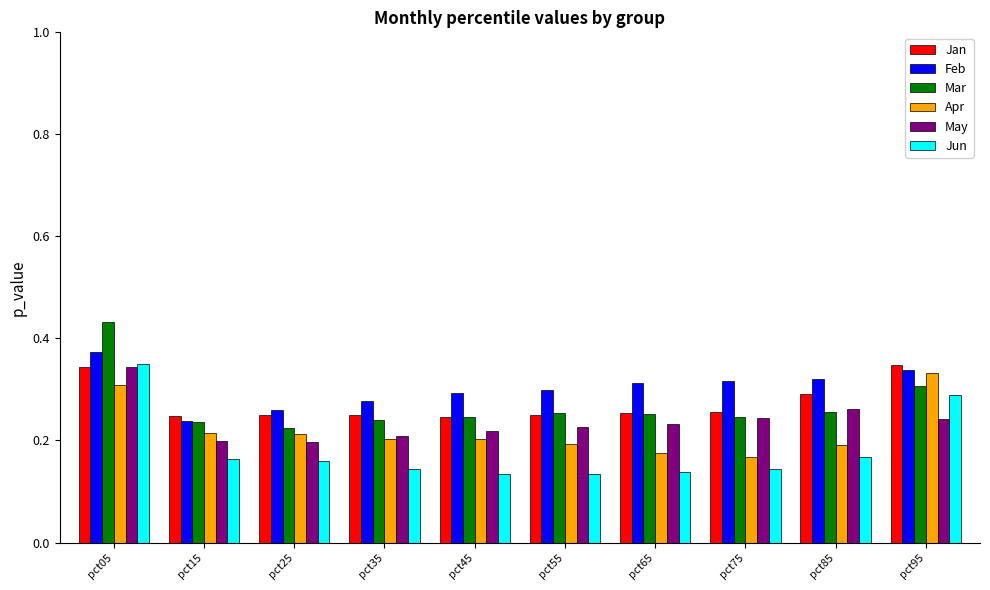

Which series has the largest total across all categories?

Feb